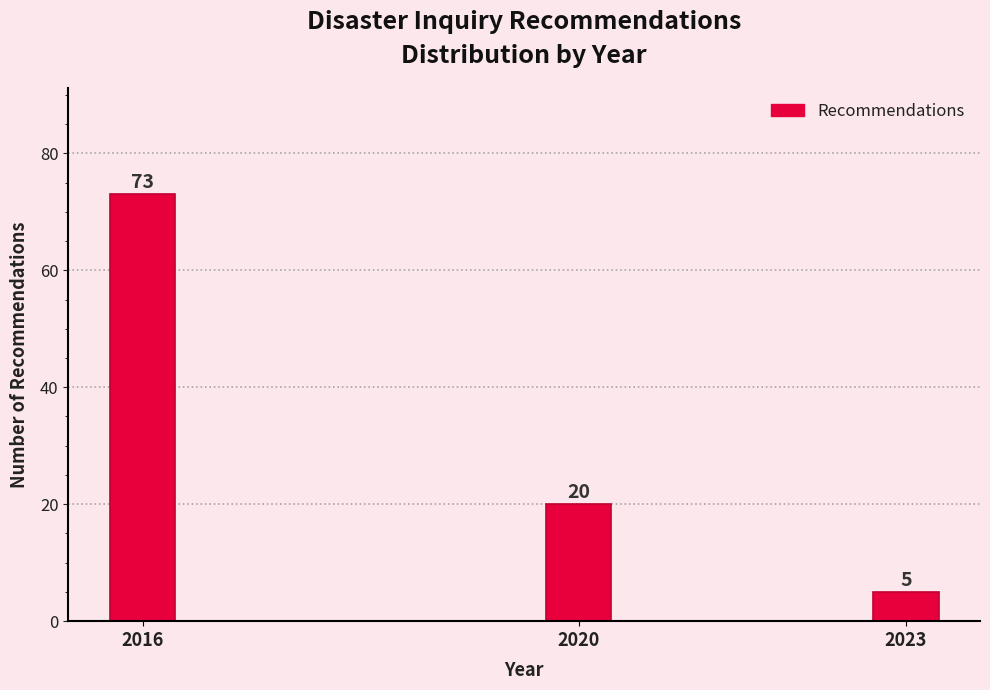

Reading left to right, extract all data points from this chart.

2016=73	2020=20	2023=5